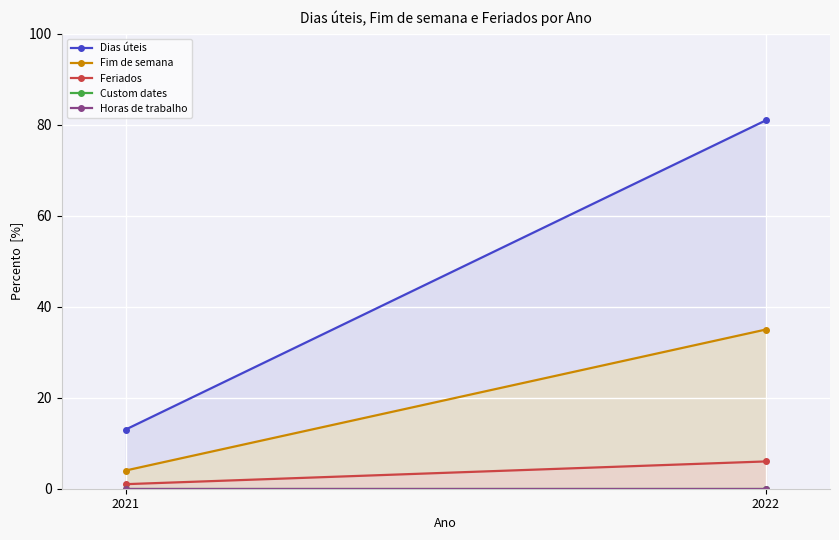

The value of Dias úteis at 2022 is 81. True or false?

True